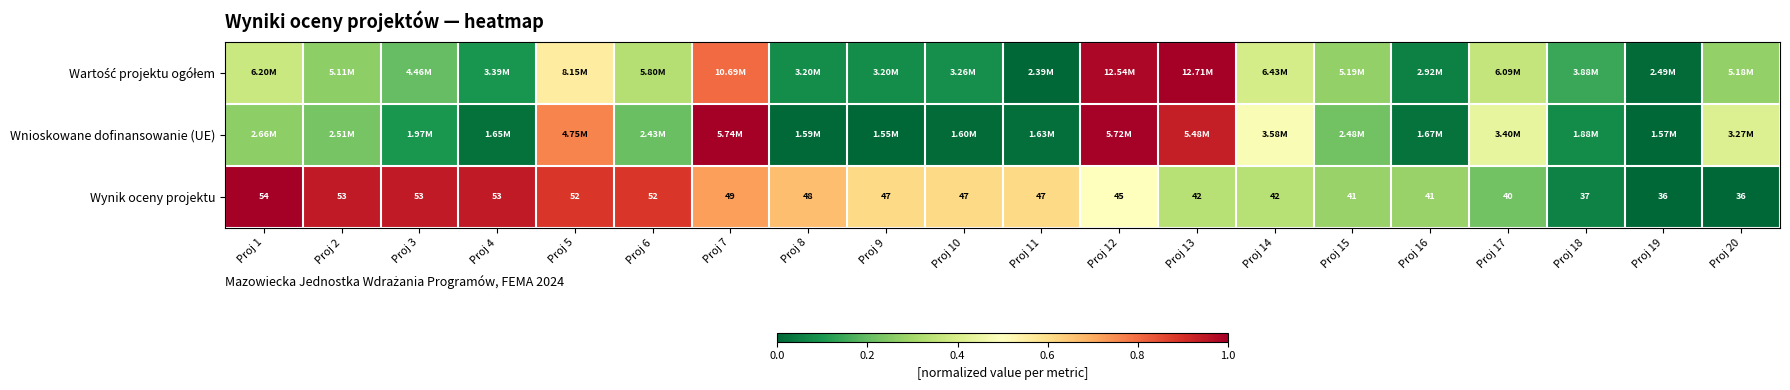

At which category is the sum across all series the highest?

Proj 7